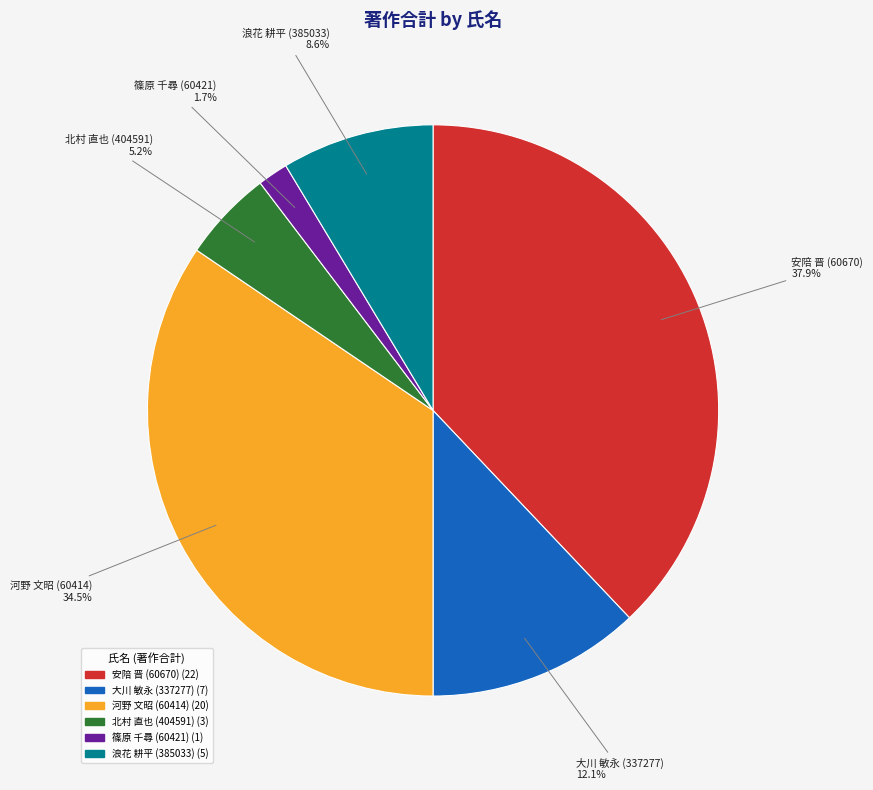

To the nearest percent, what is the average slice percentage?

17%